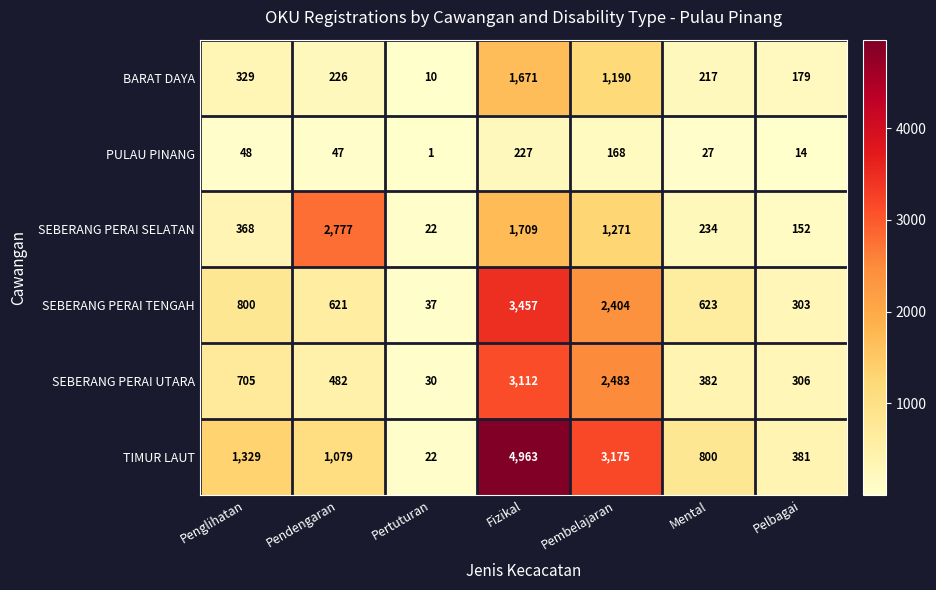

What is the sum of all SEBERANG PERAI TENGAH values?

8245